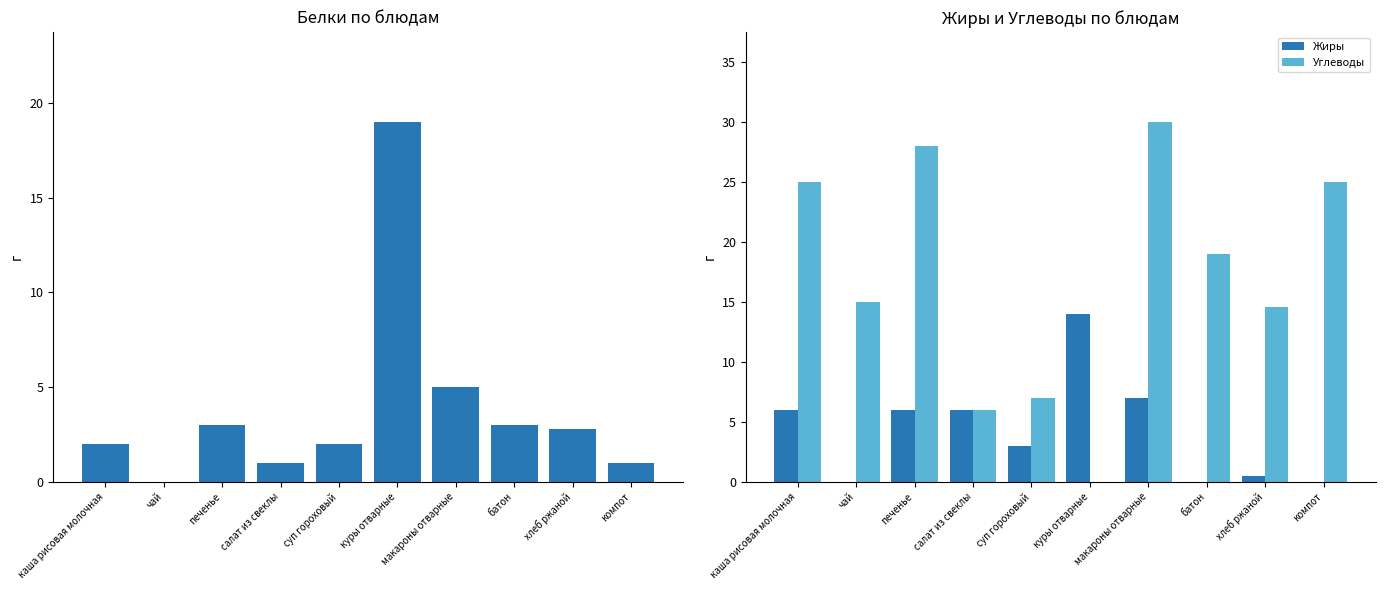

At which label does Углеводы first exceed 19?

каша рисовая молочная